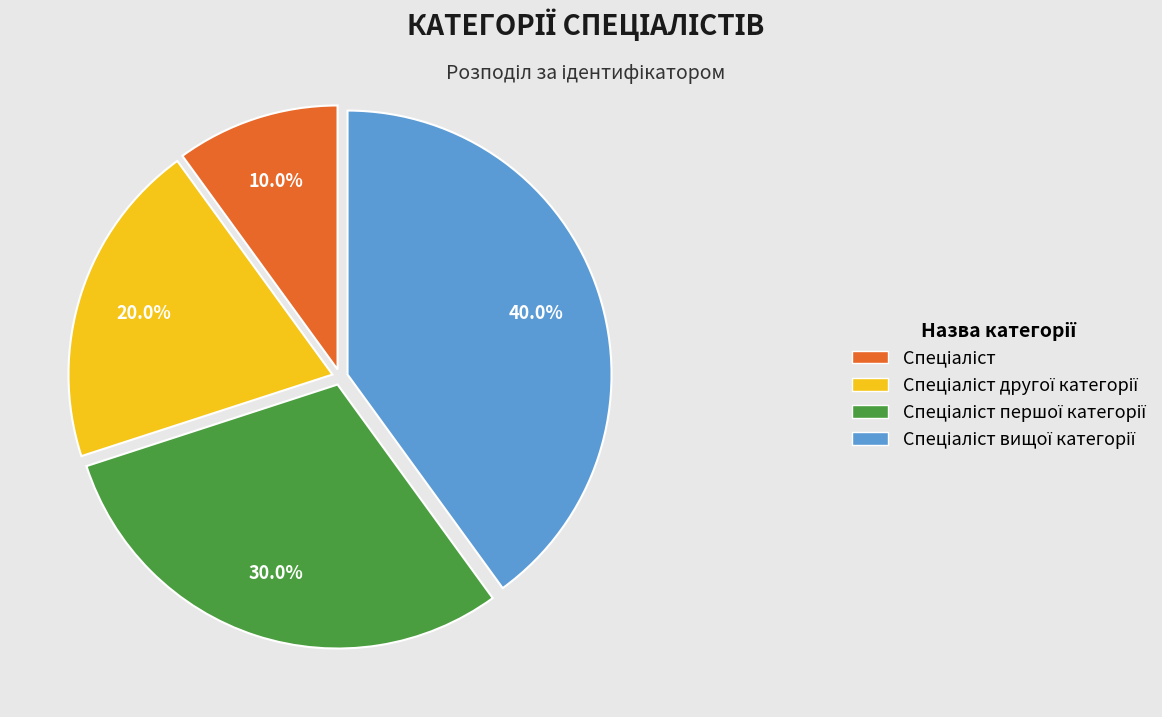

Is there a majority slice in this chart?

No